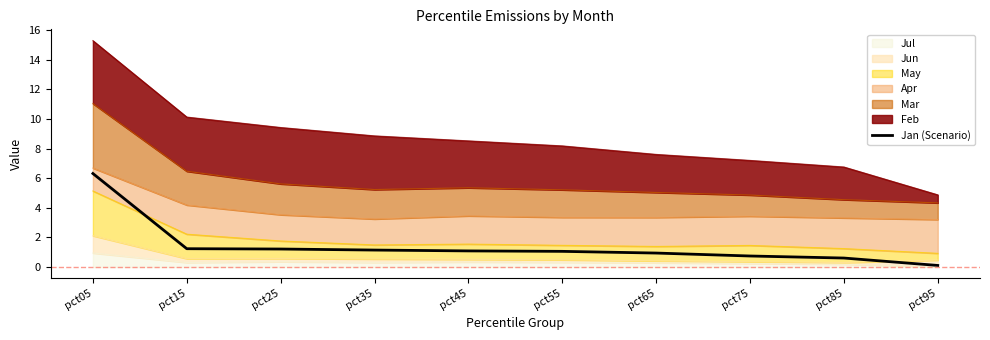

What is the sum of all values?

14.5